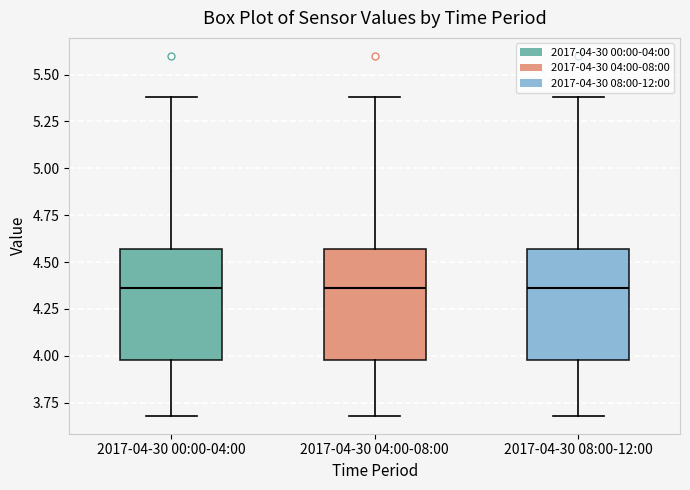

Reading left to right, transcribe this box plot: for each box, give where its median line is, the range the box spans, and where its two whiskers end, as read against the y-axis. The values are not printed on the chart, so give them approximately, as read against the axis.

2017-04-30 00:00-04:00: median 4.35, box 4.00 to 4.55, whiskers 3.70 to 5.40
2017-04-30 04:00-08:00: median 4.35, box 4.00 to 4.55, whiskers 3.70 to 5.40
2017-04-30 08:00-12:00: median 4.35, box 4.00 to 4.55, whiskers 3.70 to 5.40